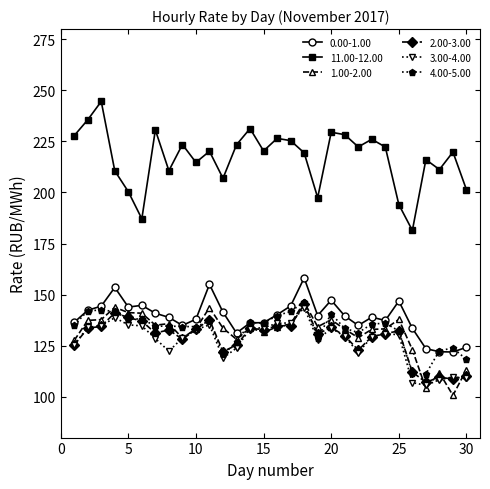

Which series has the largest total across all categories?

11.00-12.00